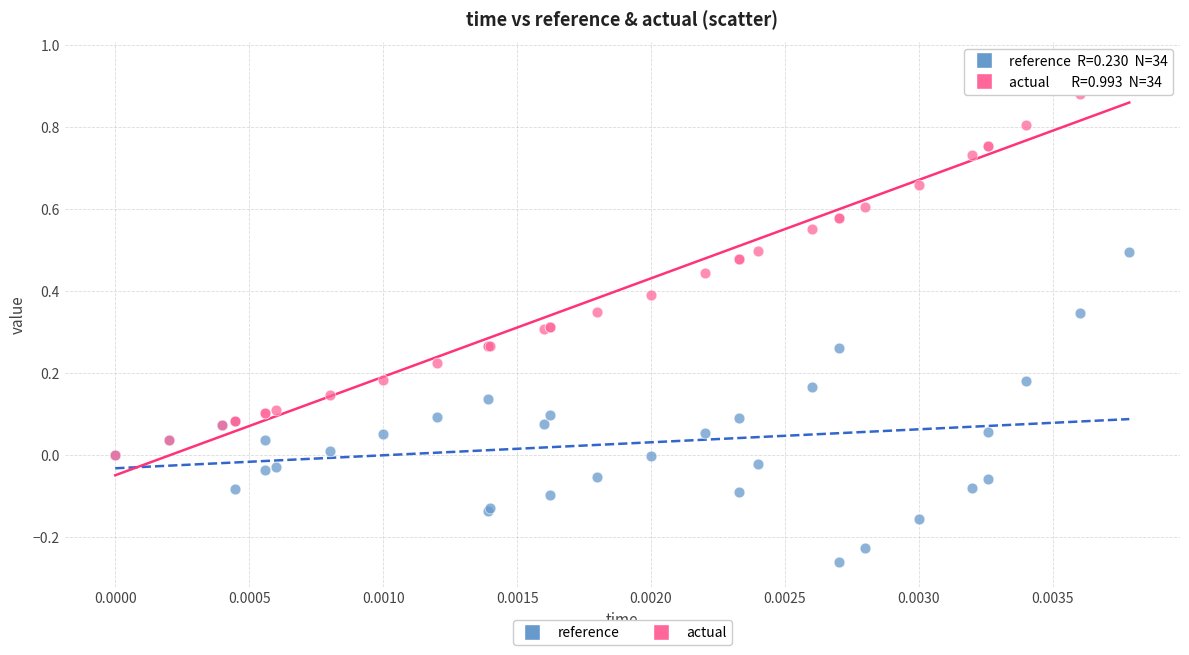

Which series contains the lowest Y value?

reference